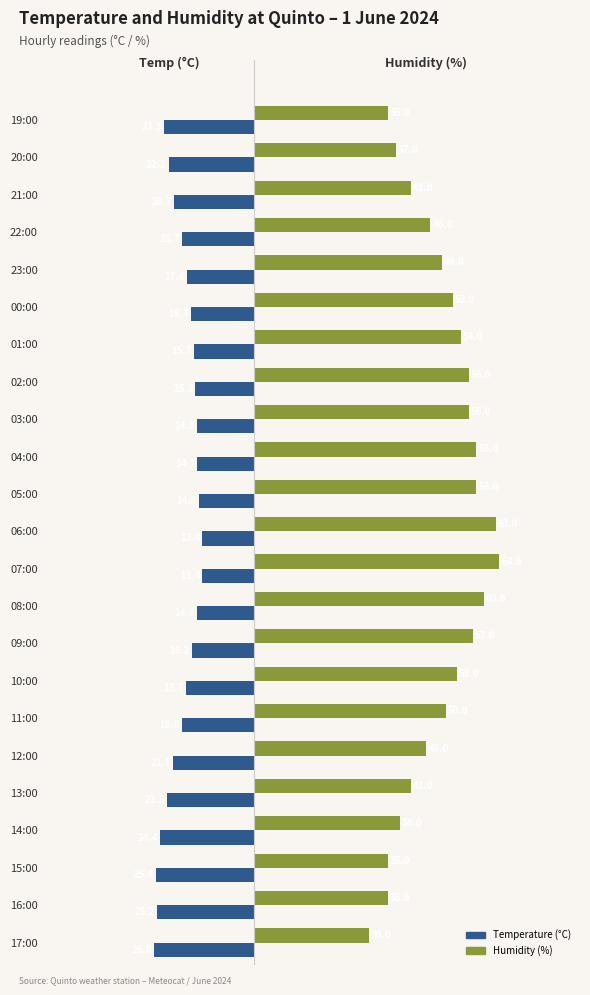

At which category does the chart reach its minimum across all series?

17:00